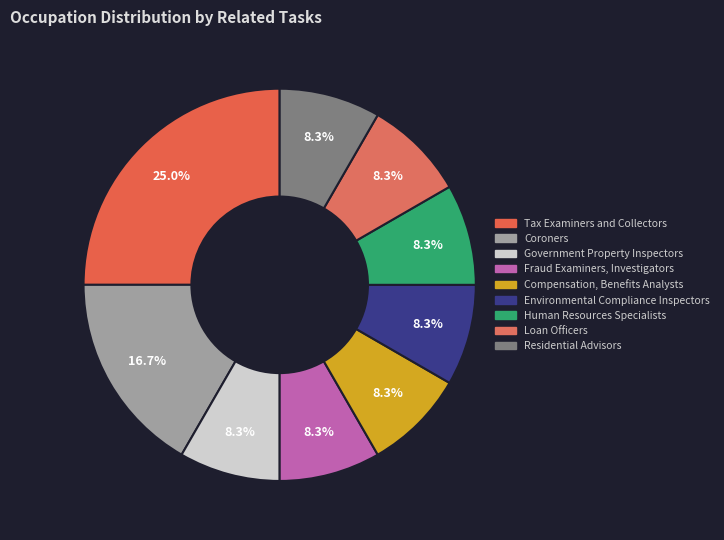

How many slices are in this pie chart?

9